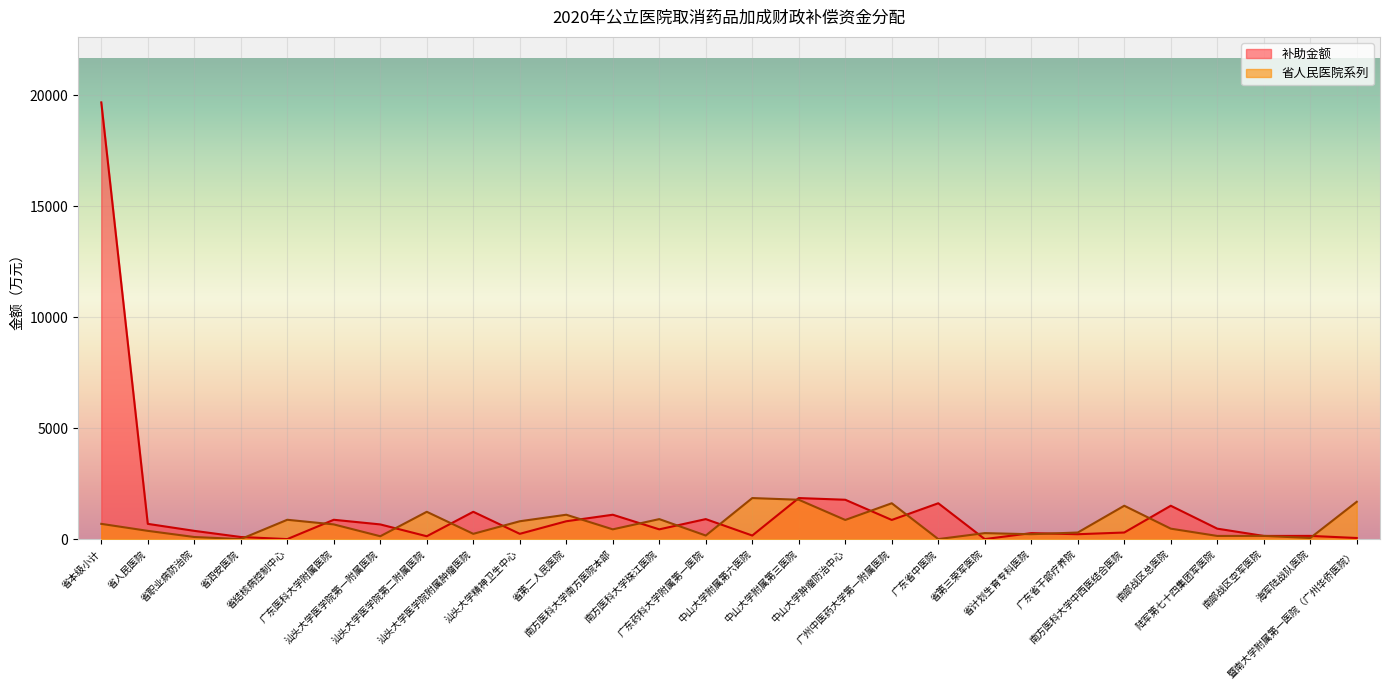

Where is the first local minimum for 省人民医院?

省泗安医院